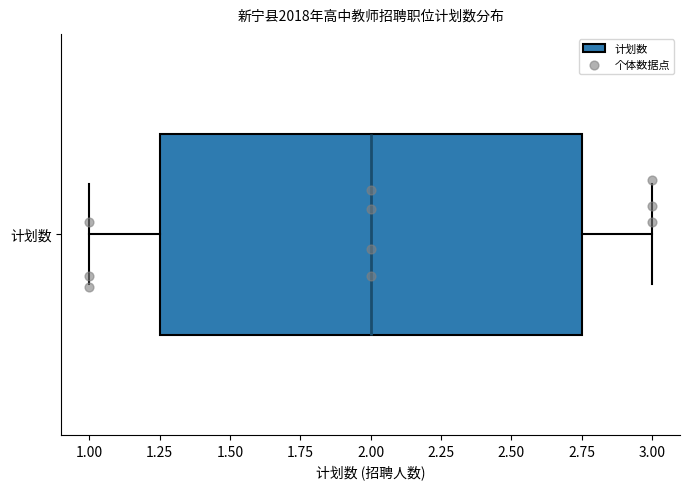

Where does the right whisker of the box for 计划数 end on the x-axis? The values are not printed on the chart, so give them approximately, as read against the axis.

3.00